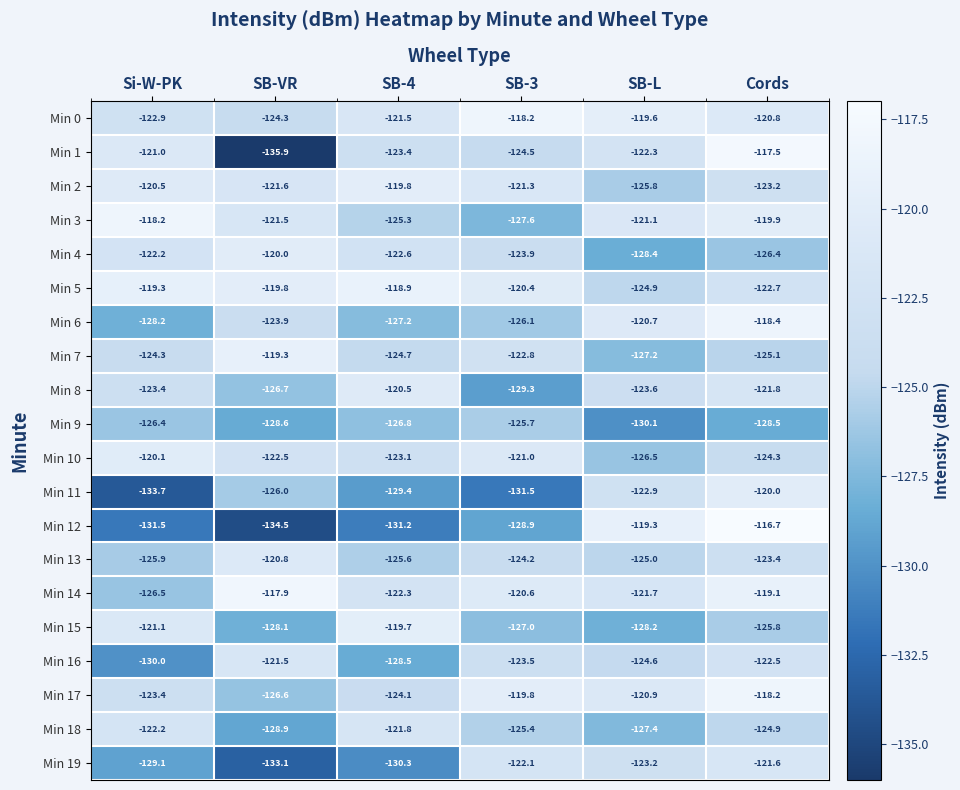

What is the spread (max minus min) of values at SB-L?

10.8